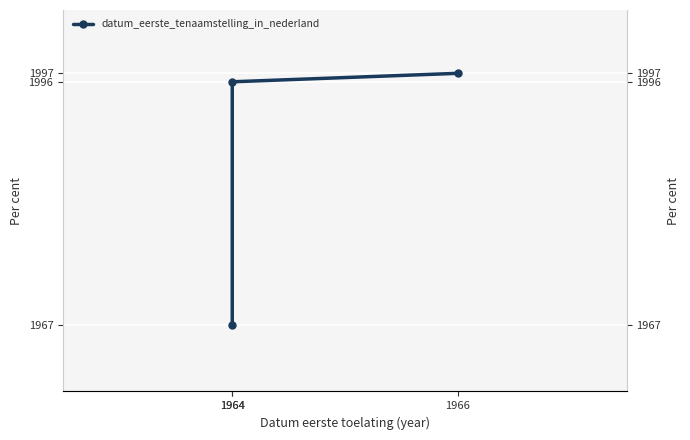

What is the greatest value displayed?

1997.5